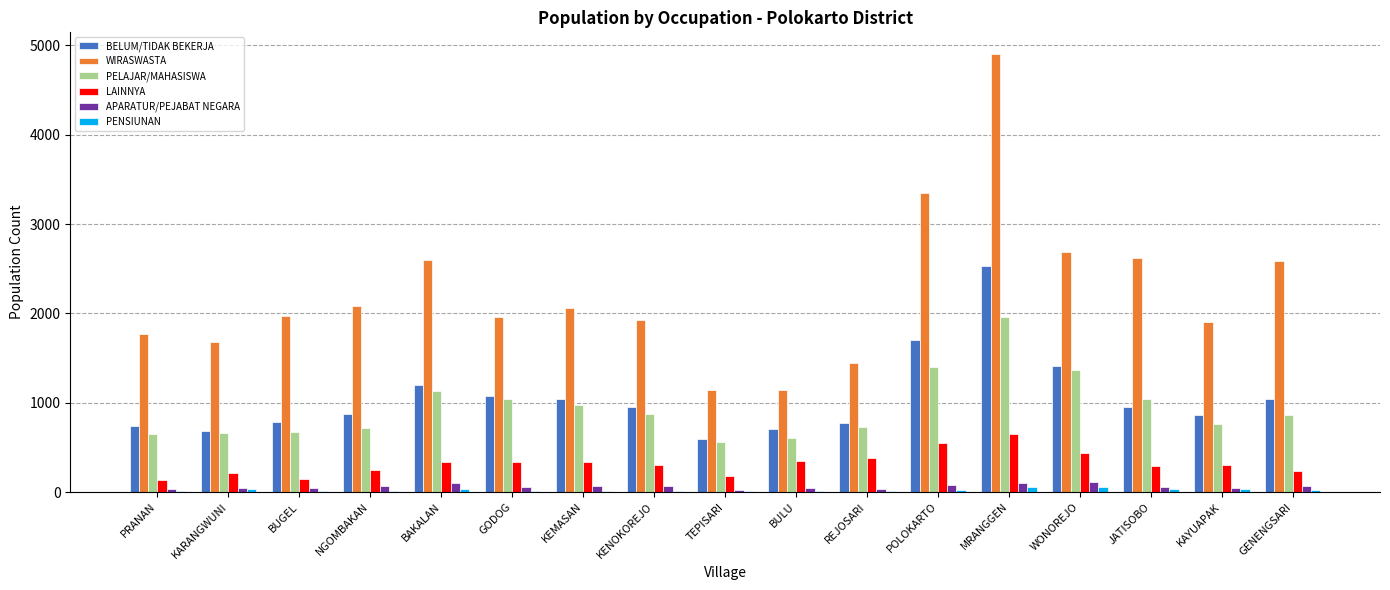

What is the maximum value shown in the chart?

4902